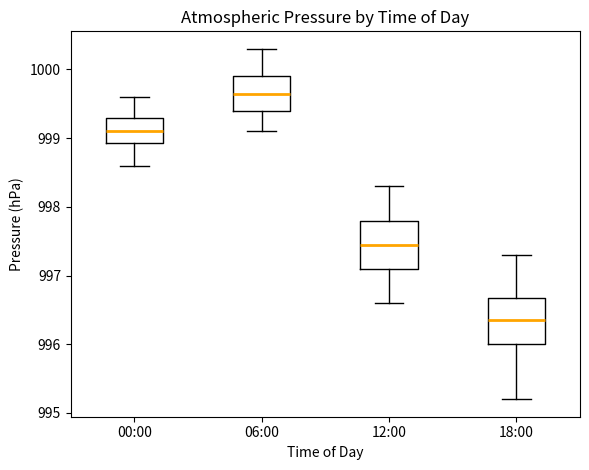

Where does the lower whisker of the box for 18:00 end on the y-axis? The values are not printed on the chart, so give them approximately, as read against the axis.

995.2